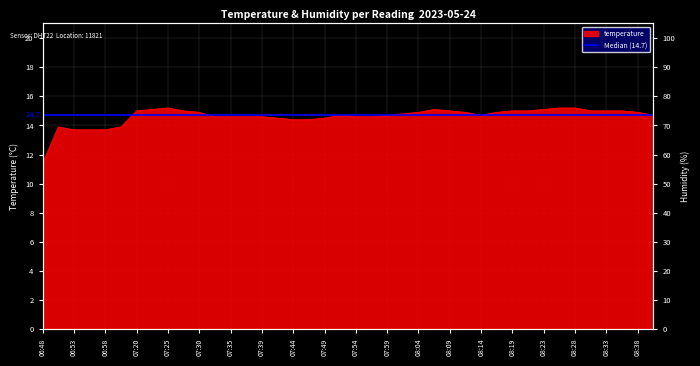

What is the change in value from 07:49 to 08:01?

+0.3